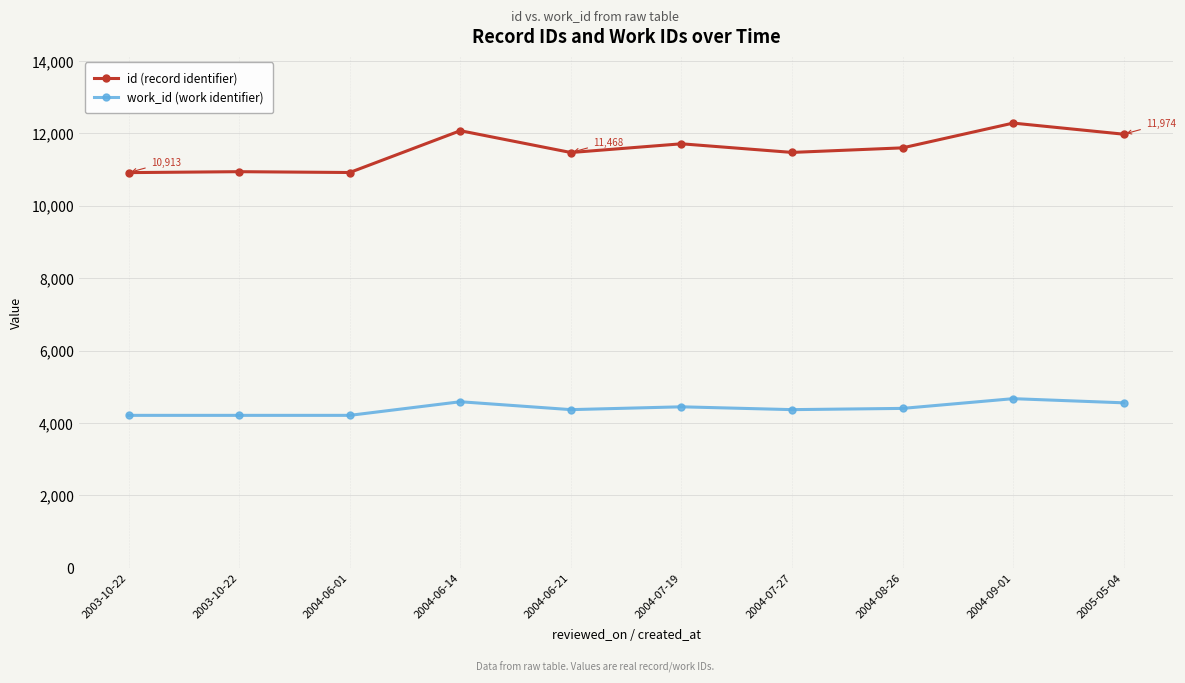

Reading left to right, extract all data points from this chart.

id: 2003-10-22=10913	2003-10-22=10939	2004-06-01=10916	2004-06-14=12071	2004-06-21=11468	2004-07-19=11709	2004-07-27=11471	2004-08-26=11597	2004-09-01=12281	2005-05-04=11974
work_id: 2003-10-22=4209	2003-10-22=4209	2004-06-01=4209	2004-06-14=4585	2004-06-21=4367	2004-07-19=4445	2004-07-27=4367	2004-08-26=4401	2004-09-01=4670	2005-05-04=4555